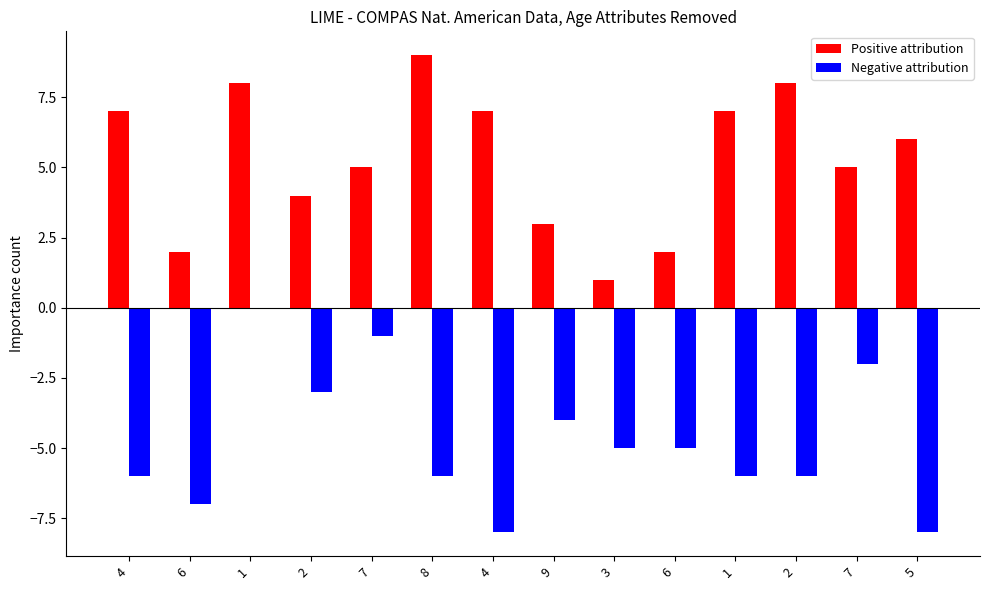

Are the bars horizontal?

No